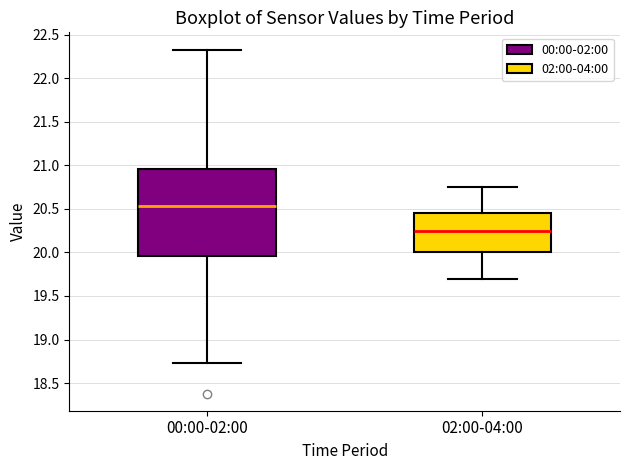

Reading left to right, read every box against the y-axis: the position of its median line, the range the box covers, and the ends of its whiskers. The values are not printed on the chart, so give them approximately, as read against the axis.

00:00-02:00: median 20.55, box 19.95 to 20.95, whiskers 18.75 to 22.35
02:00-04:00: median 20.25, box 20.00 to 20.45, whiskers 19.70 to 20.75